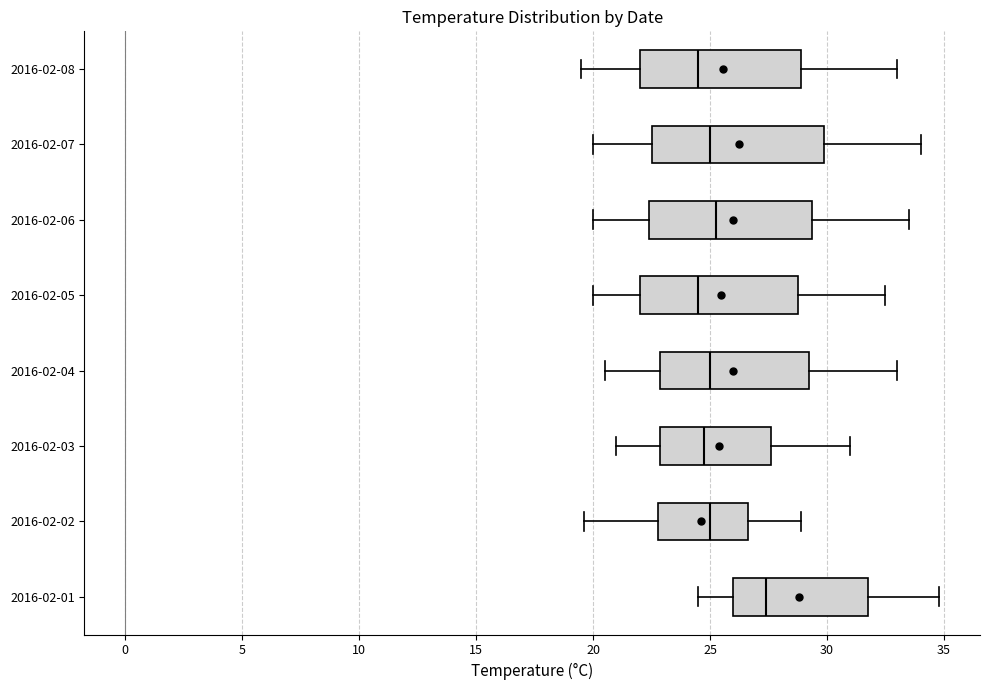

Reading bottom to top, transcribe this box plot: for each box, give where its median line is, the range the box spans, and where its two whiskers end, as read against the x-axis. The values are not printed on the chart, so give them approximately, as read against the axis.

2016-02-01: median 27.5, box 26.0 to 32.0, whiskers 24.5 to 35.0
2016-02-02: median 25.0, box 23.0 to 26.5, whiskers 19.5 to 29.0
2016-02-03: median 25.0, box 23.0 to 27.5, whiskers 21.0 to 31.0
2016-02-04: median 25.0, box 23.0 to 29.5, whiskers 20.5 to 33.0
2016-02-05: median 24.5, box 22.0 to 29.0, whiskers 20.0 to 32.5
2016-02-06: median 25.5, box 22.5 to 29.5, whiskers 20.0 to 33.5
2016-02-07: median 25.0, box 22.5 to 30.0, whiskers 20.0 to 34.0
2016-02-08: median 24.5, box 22.0 to 29.0, whiskers 19.5 to 33.0